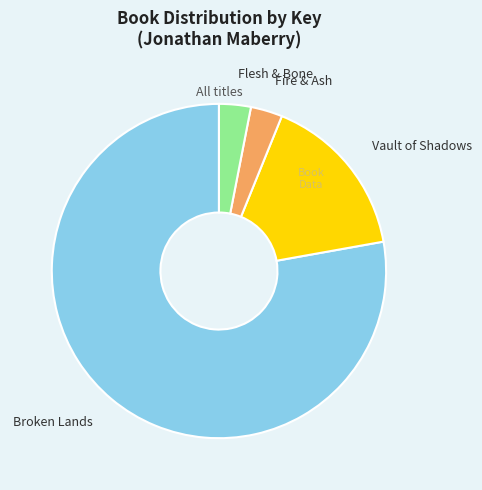

Combined, do Vault of Shadows and Flesh & Bone account for over 50%?

No